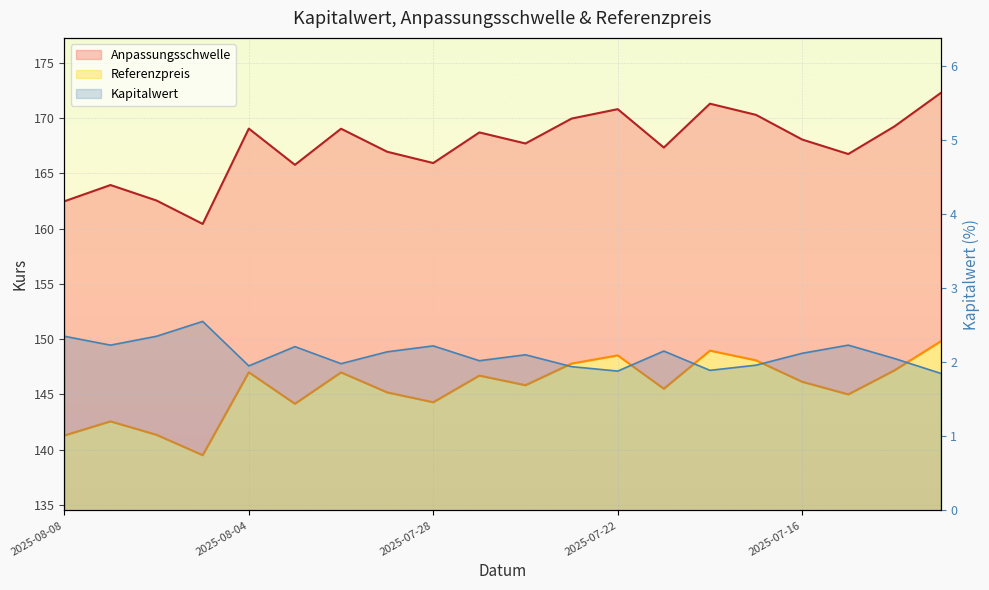

True or false: Anpassungsschwelle and Referenzpreis intersect in this chart.

False